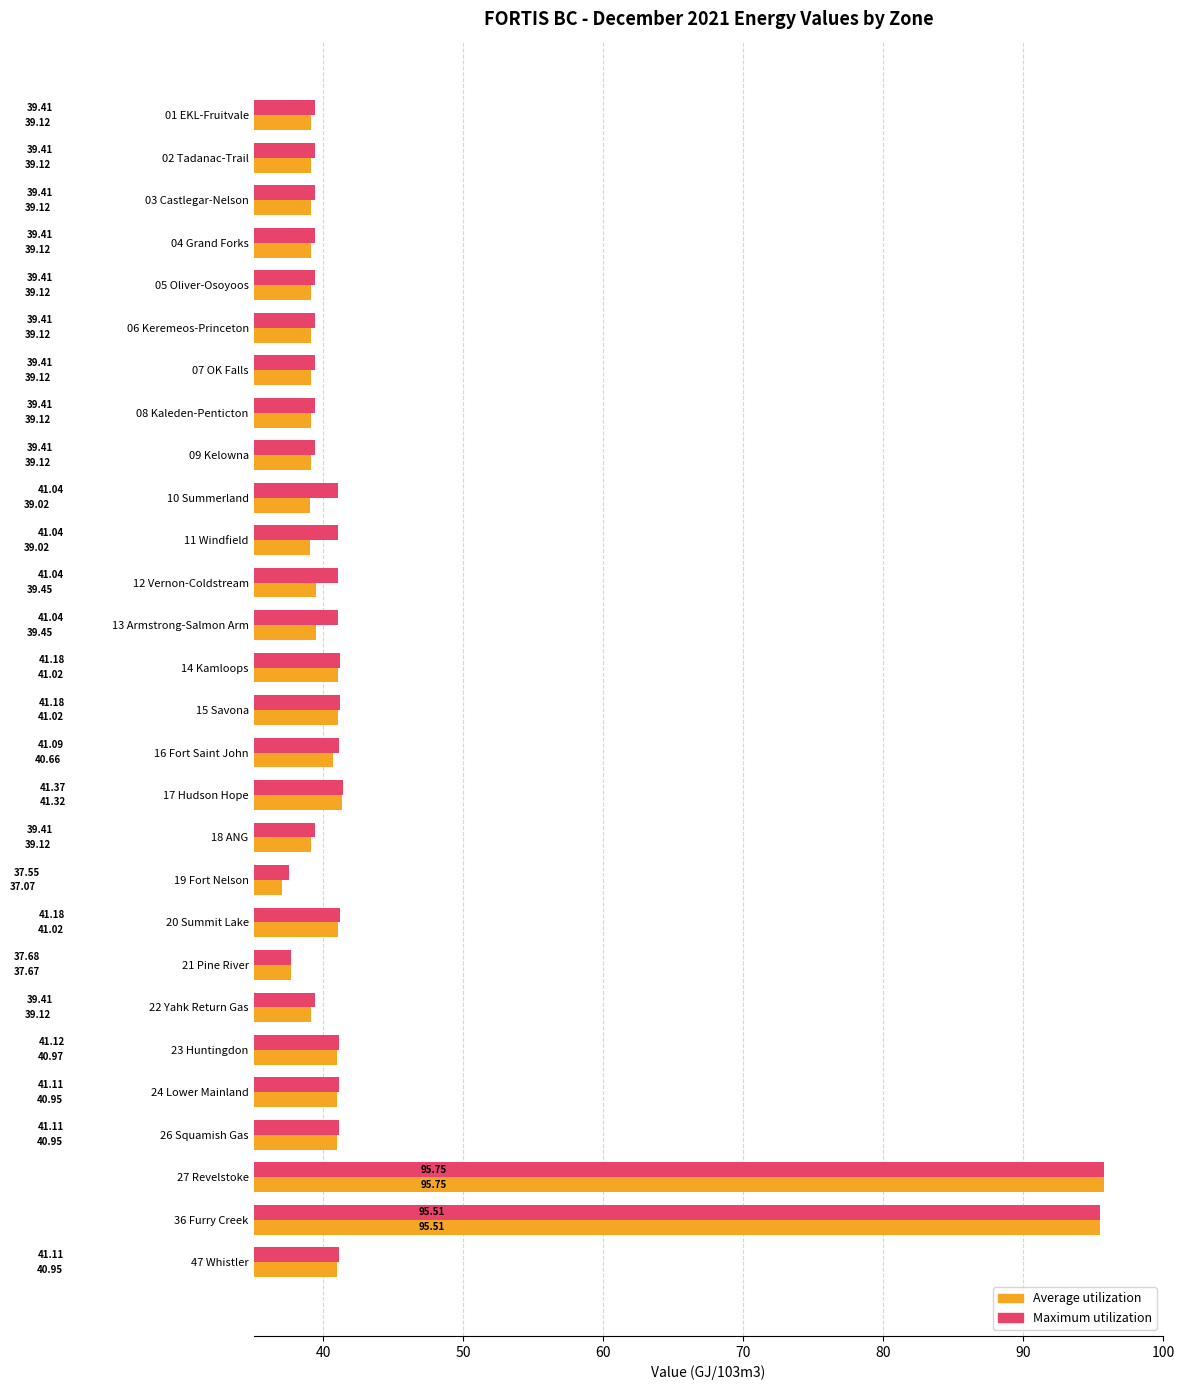

How many categories are shown in the chart?

28